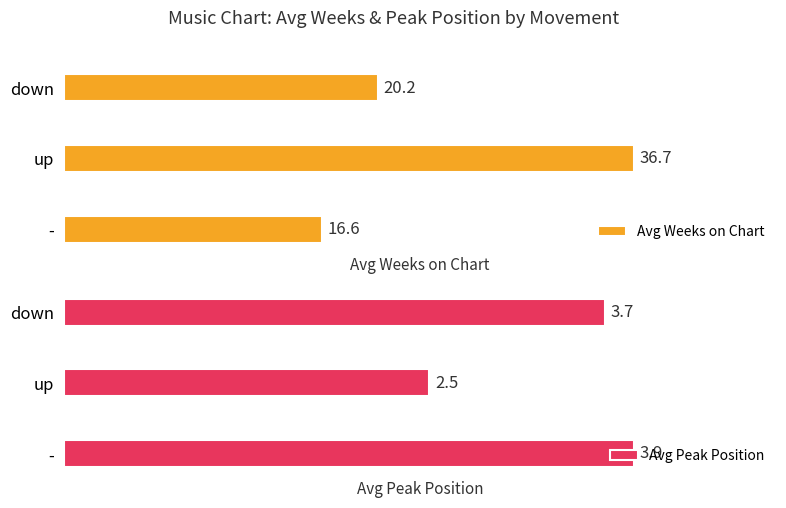

How many values in the Avg Weeks on Chart series are below 20?

1